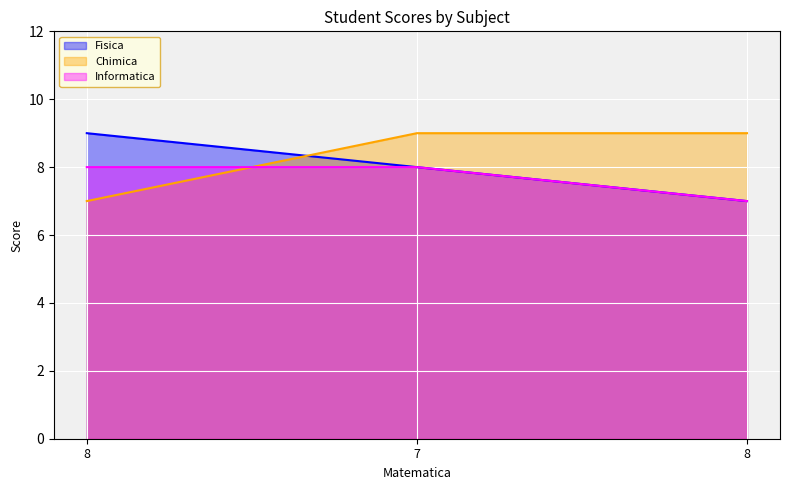

What is the label of the 2nd point from the left?

7